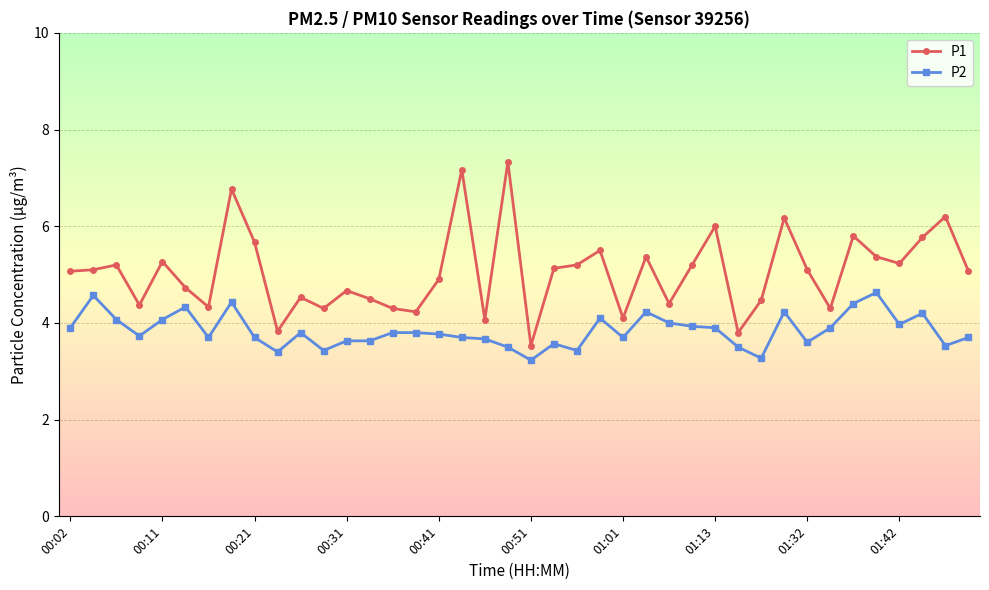

True or false: P1 has more than 1 interior local peaks.

True